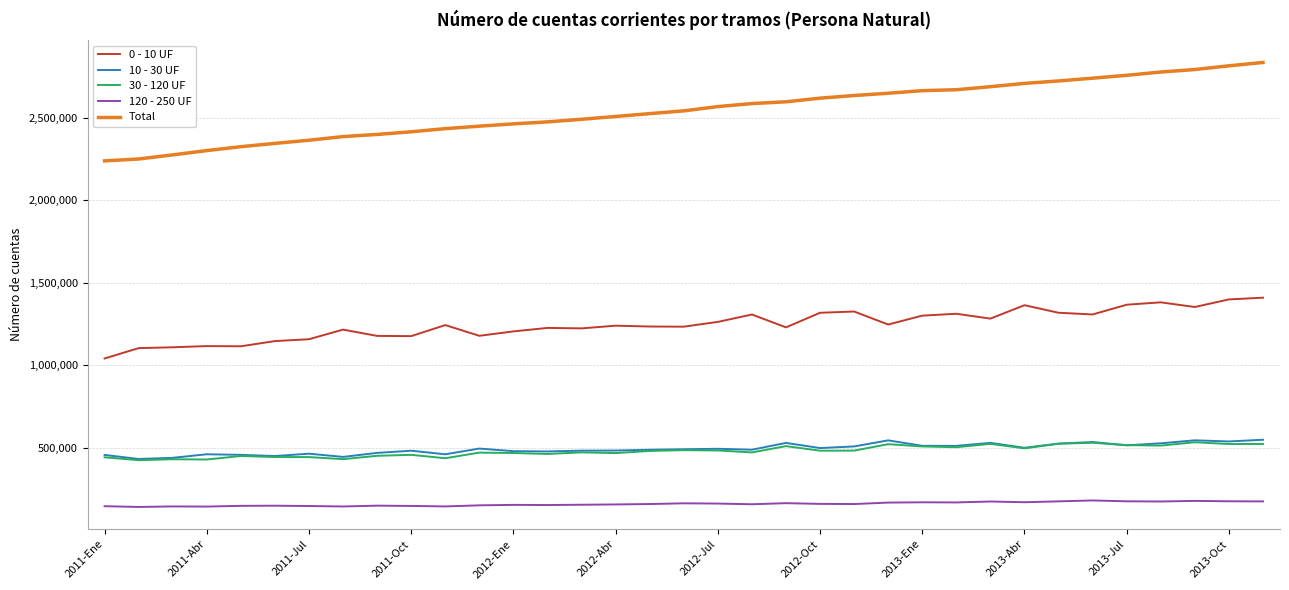

True or false: 10 - 30 UF and Total cross at least once.

False